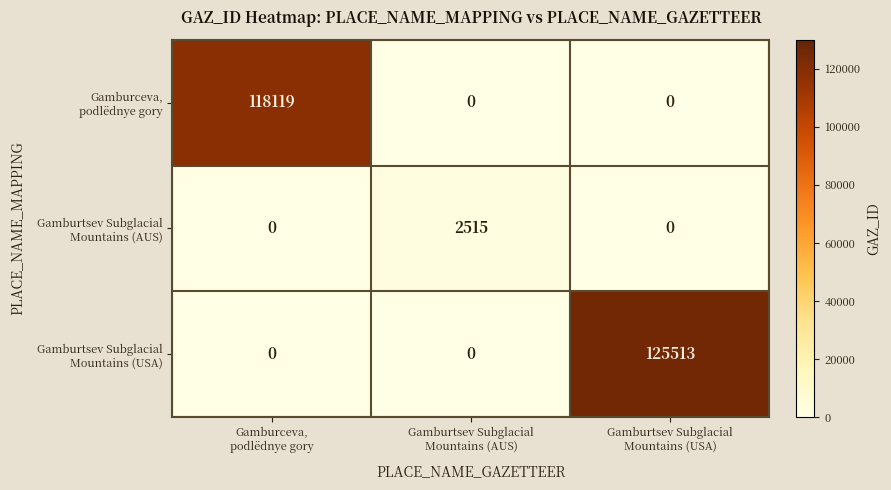

At how many categories does at least one series exceed 9967?

2